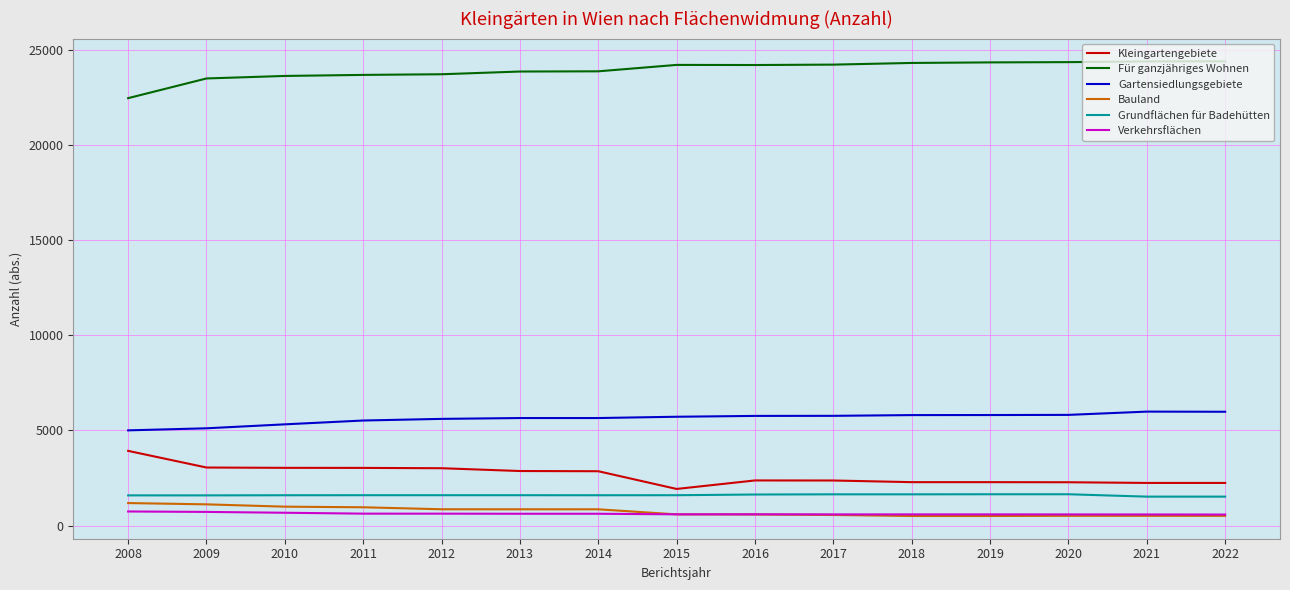

What is the sum of the Kleingartengebiete values at 2014 and 2011?

5893